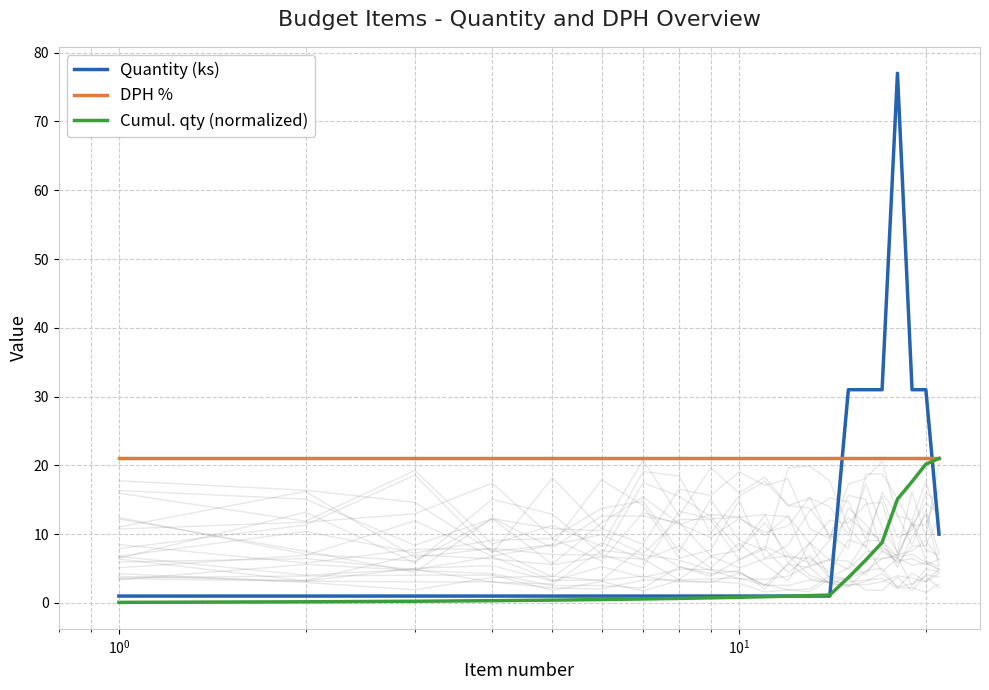

At how many categories does at least one series exceed 20?

21